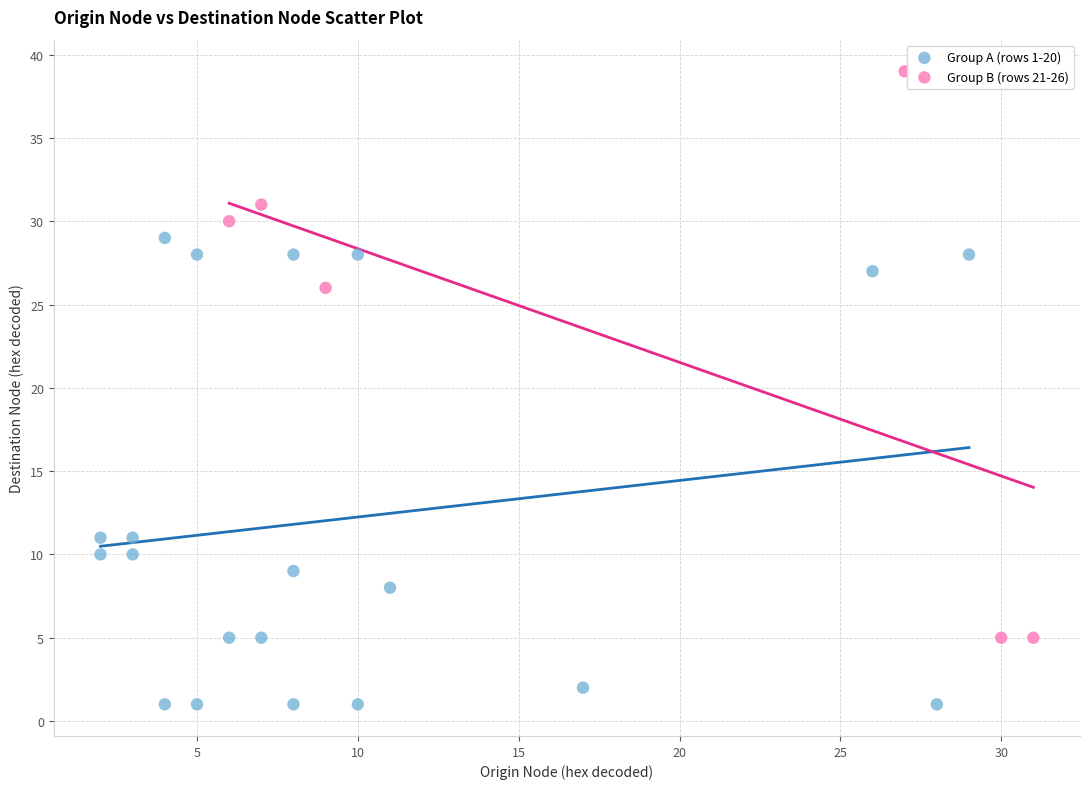

Which series has the widest spread of Y values?

Group B (rows 21-26)